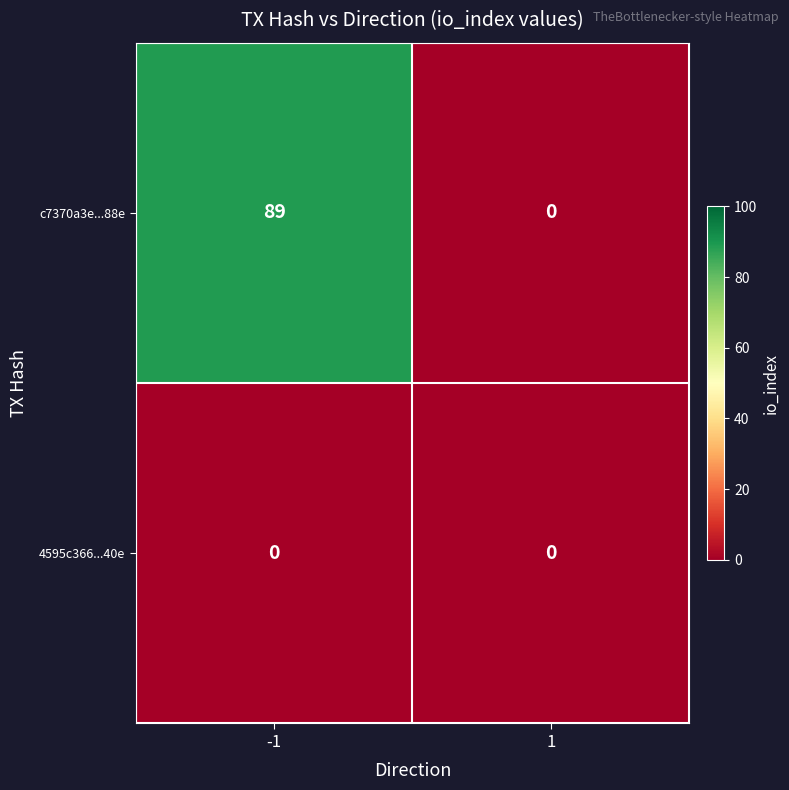

List the series in order of their peak value, highest first.

c7370a3e...88e, 4595c366...40e